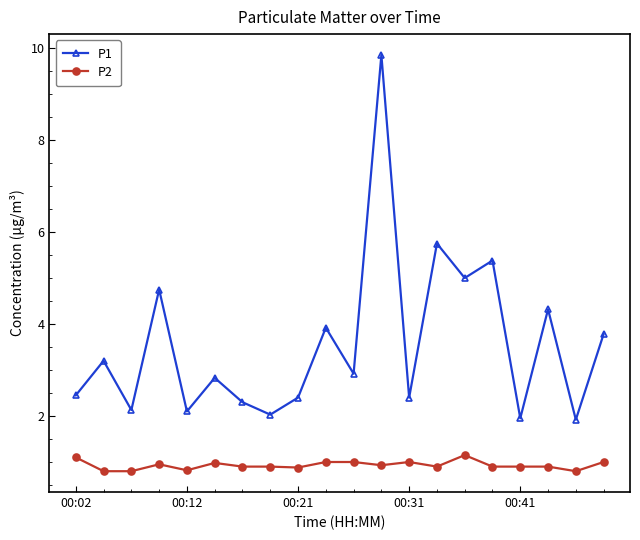

Rank the series by their maximum value, from lowest to highest.

P2, P1